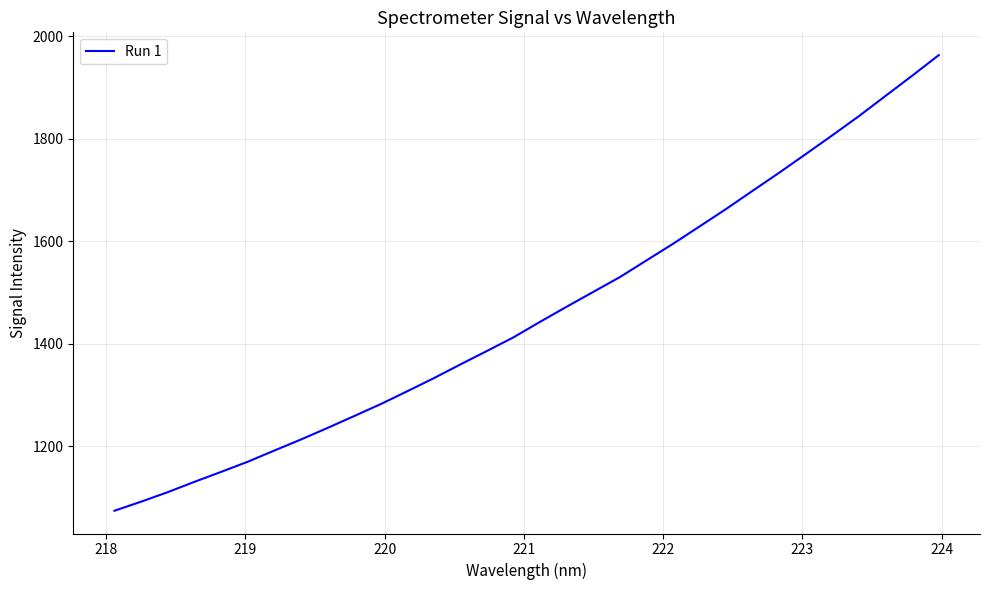

What is the maximum value shown in the chart?

1963.5